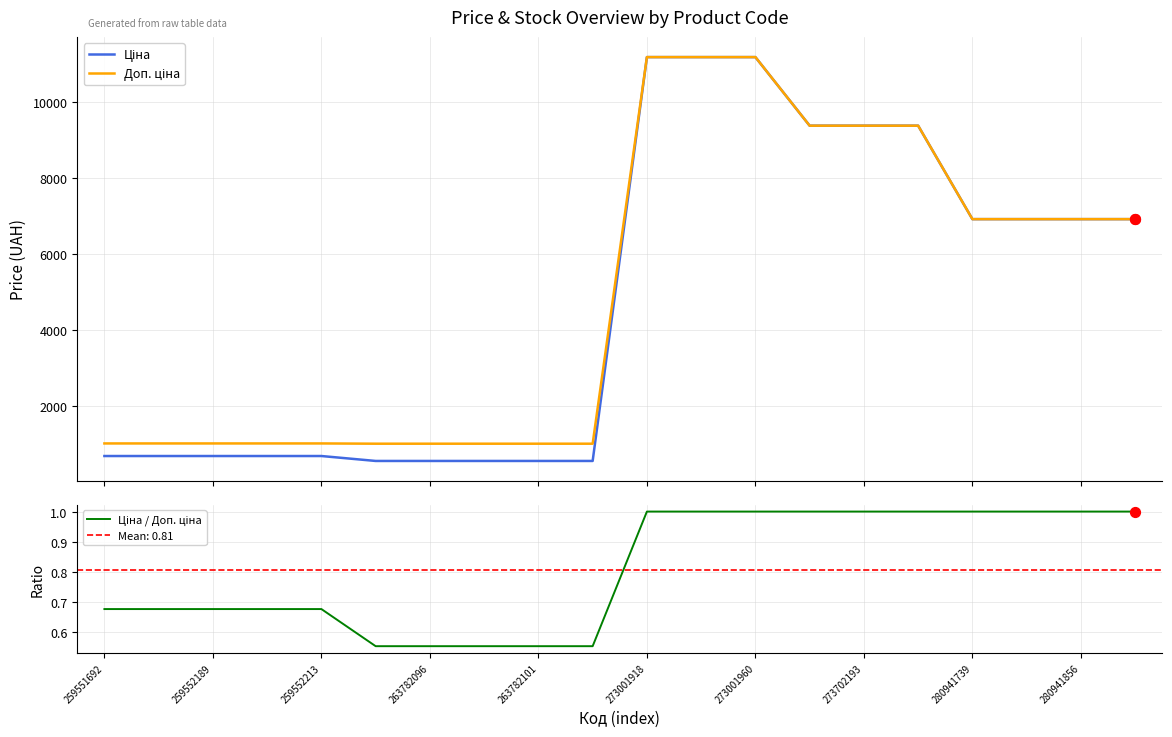

Which series has the largest total across all categories?

Доп. ціна